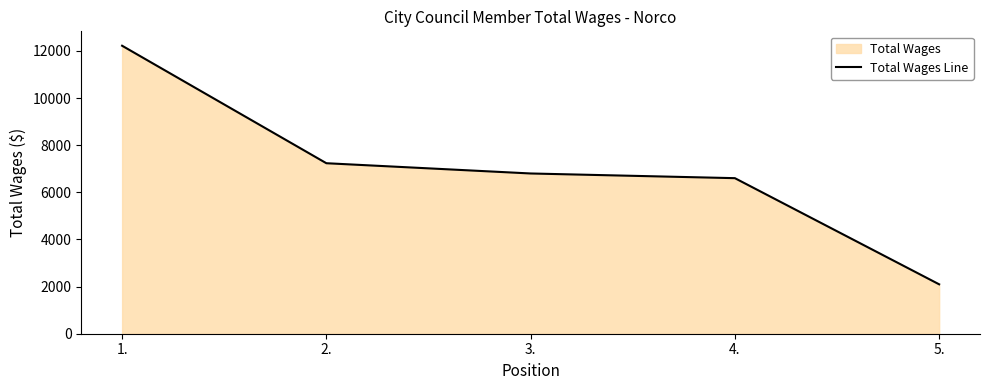

Reading left to right, what are all the values shown in this chart?

12219	7234	6799	6600	2096